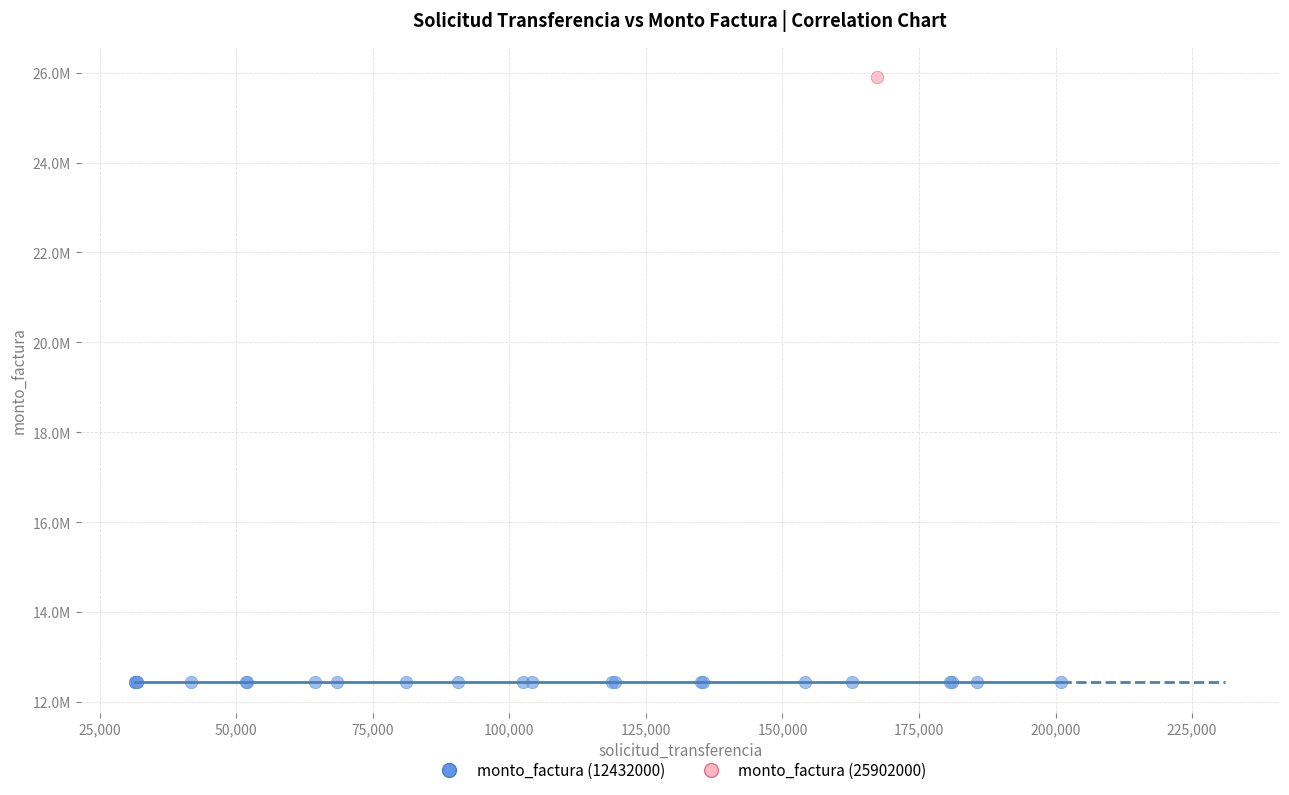

What are all the series names shown in the legend?

monto_factura (12432000), monto_factura (25902000)